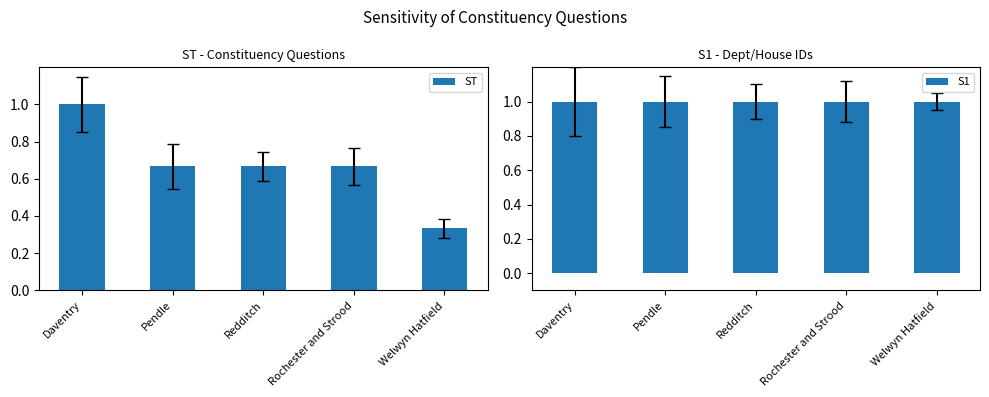

List the series in order of their overall mean, lowest first.

ST, S1